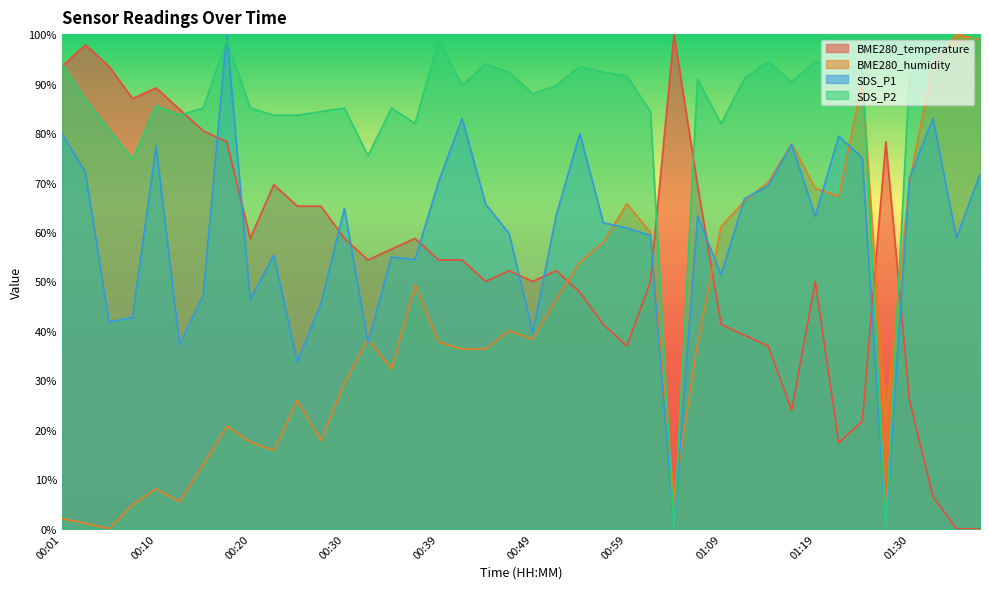

True or false: SDS_P1 has more than 2 interior local peaks.

True